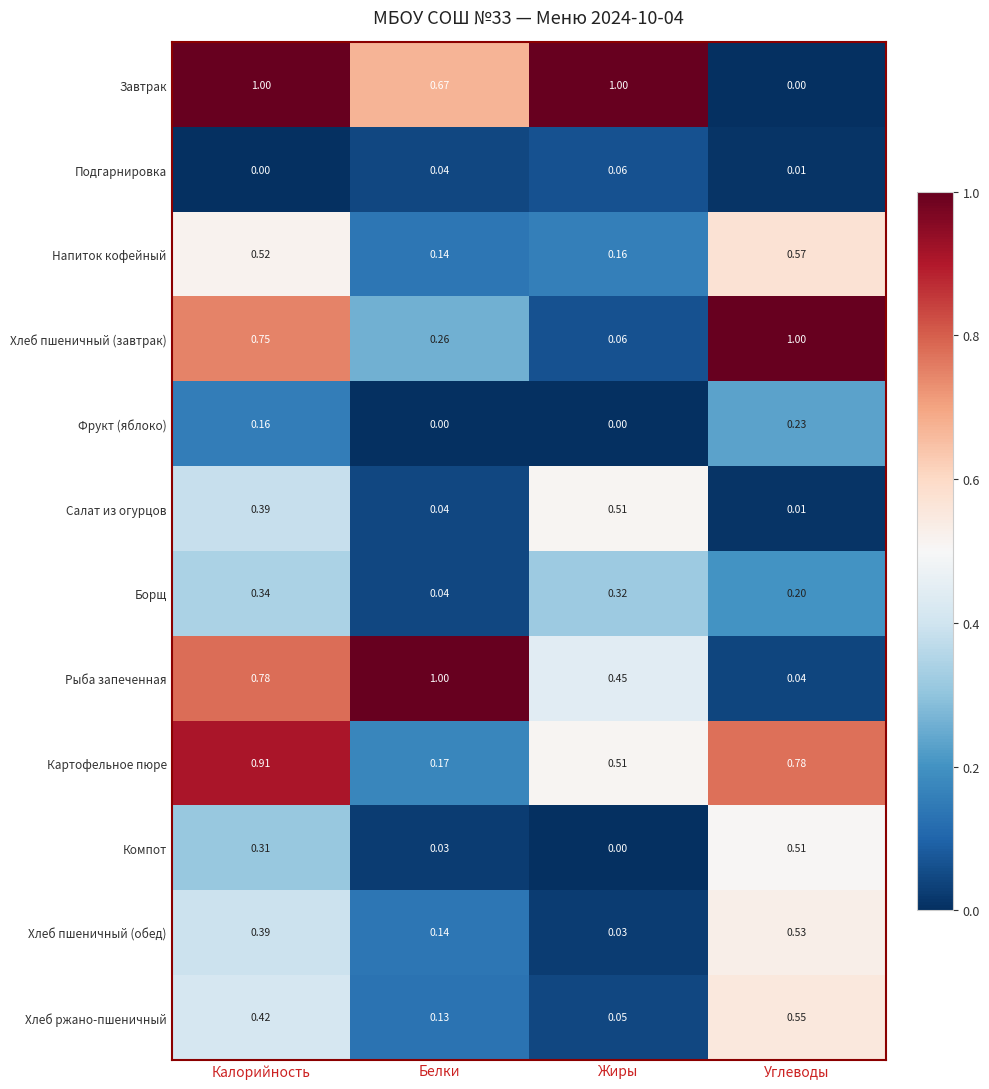

Between Белки and Жиры, which series saw the biggest shift?

Рыба запеченная